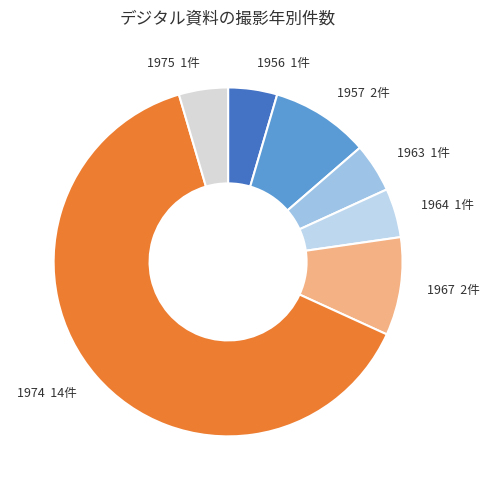

Combined, do 1974 and 1956 account for over 50%?

Yes